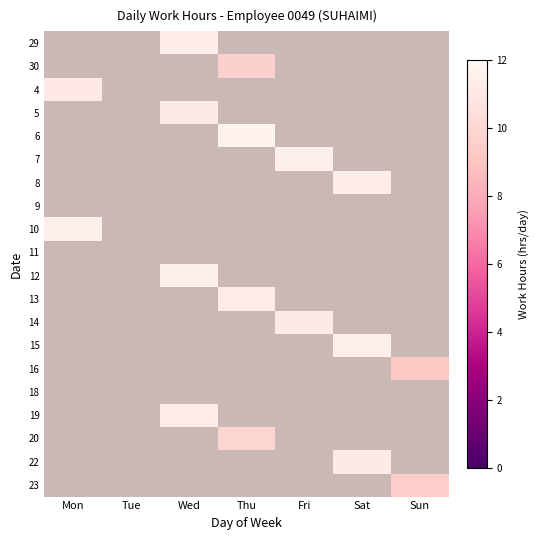

Which label corresponds to the smallest value in the chart?

Sun